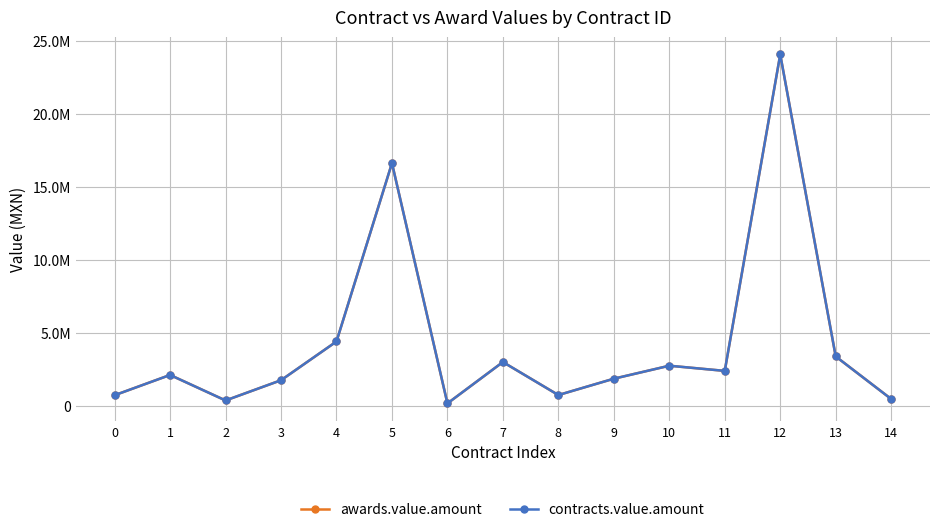

What is the minimum value shown in the chart?

169750.8